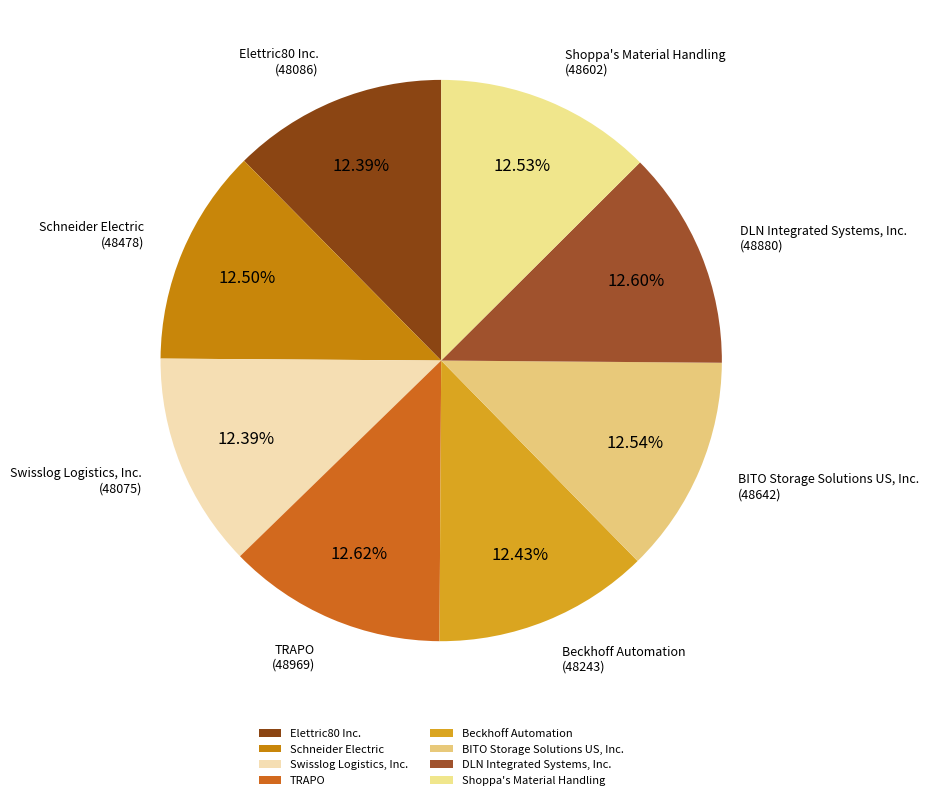

Does Swisslog Logistics, Inc. represent more than half of the total?

No